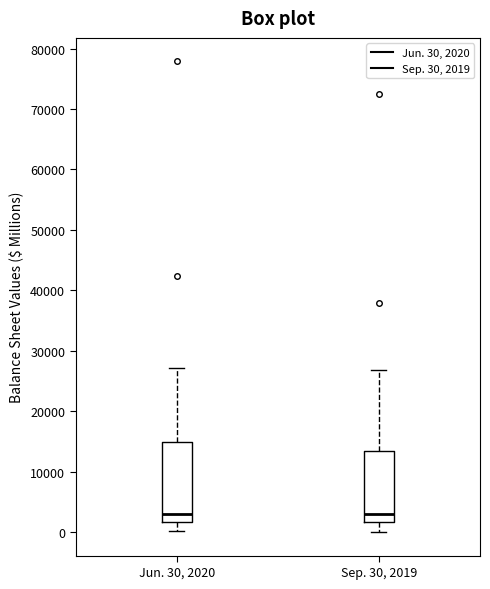

Which box is the tallest, from its lower edge to its upper edge?

Jun. 30, 2020